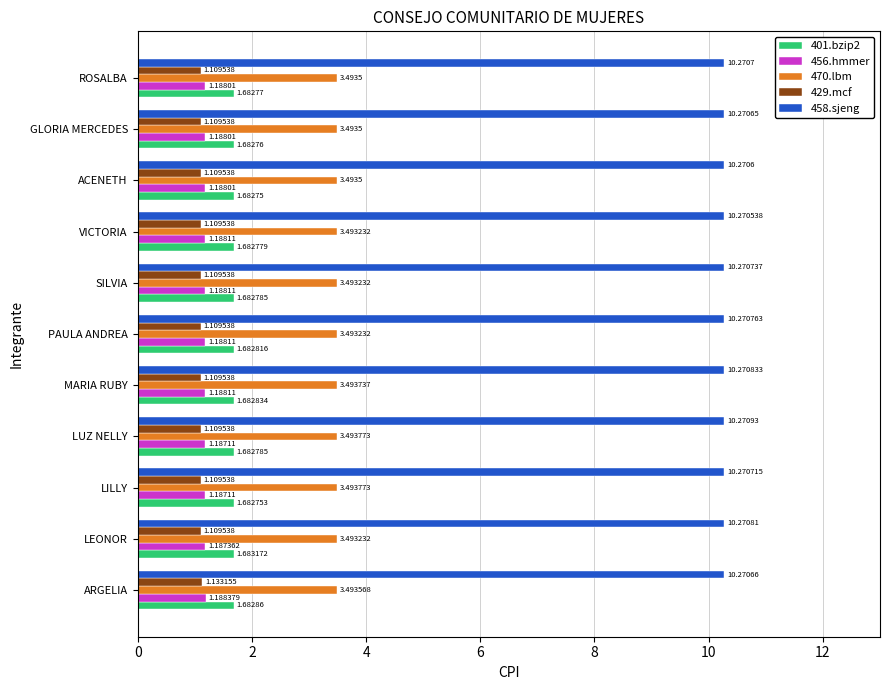

Between LUZ NELLY and GLORIA MERCEDES, which series saw the biggest shift?

456.hmmer